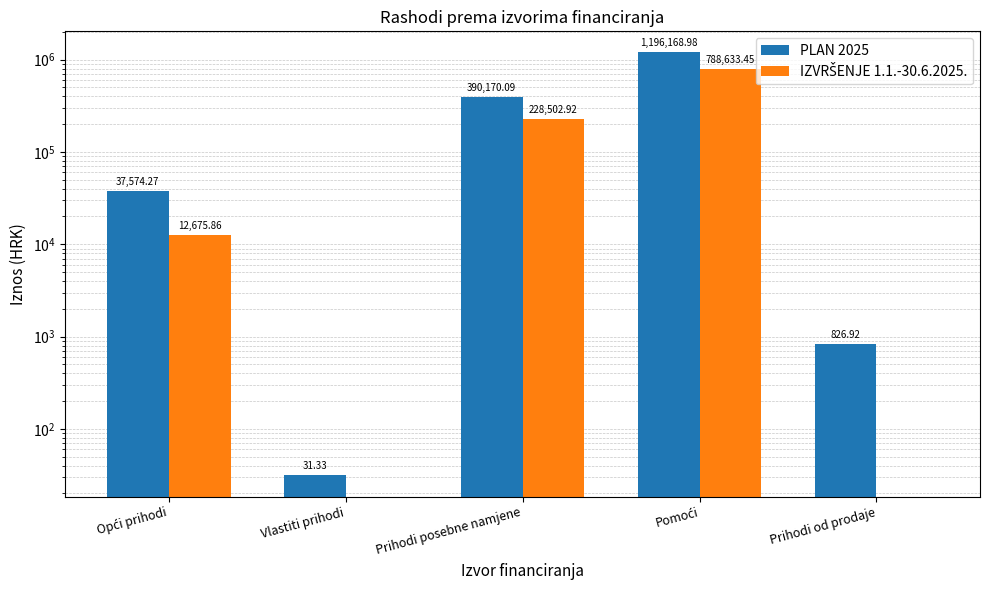

What is the total value across all series at Prihodi od prodaje?

826.9